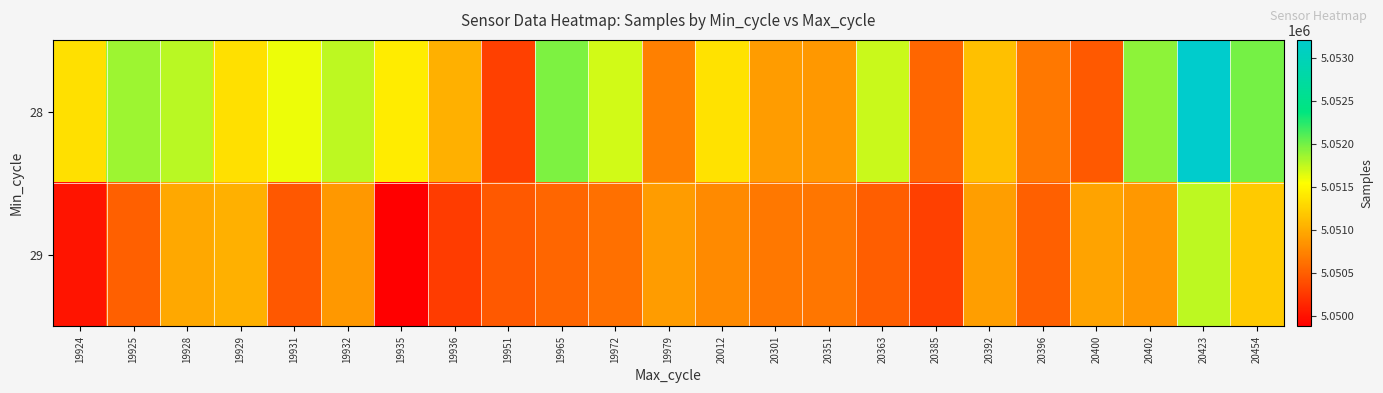

Reading left to right, transcribe all the data shown in this chart.

28: 19924=5051337	19925=5051863	19928=5051765	19929=5051337	19931=5051600	19932=5051764	19935=5051418	19936=5051026	19951=5050305	19965=5051968	19972=5051695	19979=5050723	20012=5051356	20301=5050906	20351=5050873	20363=5051722	20385=5050546	20392=5051130	20396=5050670	20400=5050468	20402=5051908	20423=5053208	20454=5051989
29: 19924=5050019	19925=5050512	19928=5050977	19929=5051026	19931=5050452	19932=5050873	19935=5049879	19936=5050281	19951=5050468	19965=5050546	19972=5050619	19979=5050906	20012=5050781	20301=5050670	20351=5050652	20363=5050496	20385=5050305	20392=5050917	20396=5050512	20400=5050946	20402=5050873	20423=5051764	20454=5051203